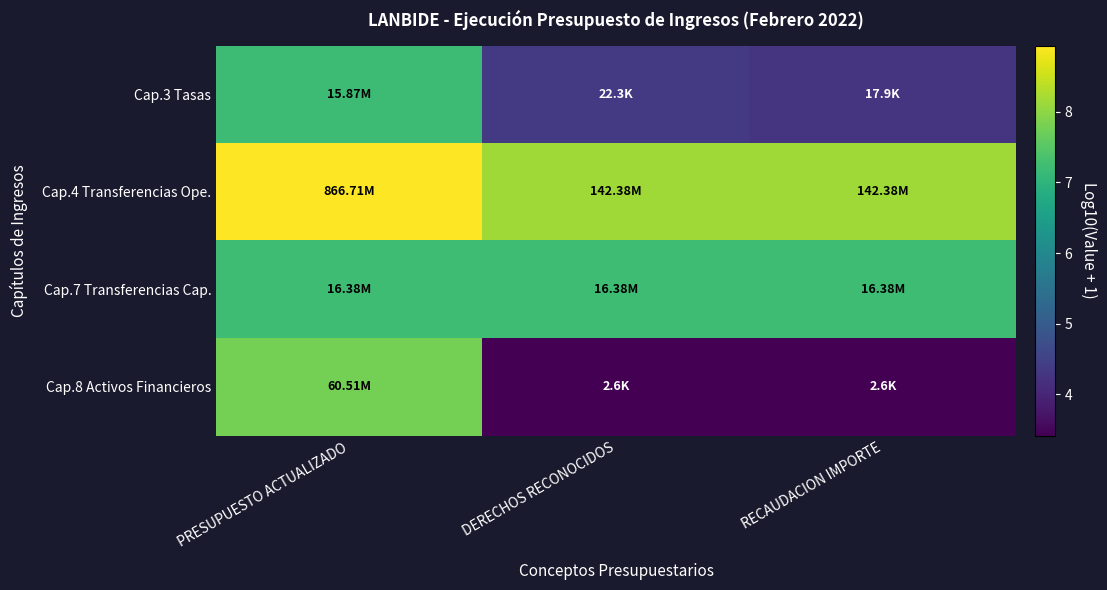

What is the difference between the highest and lowest values at PRESUPUESTO ACTUALIZADO?

1.7